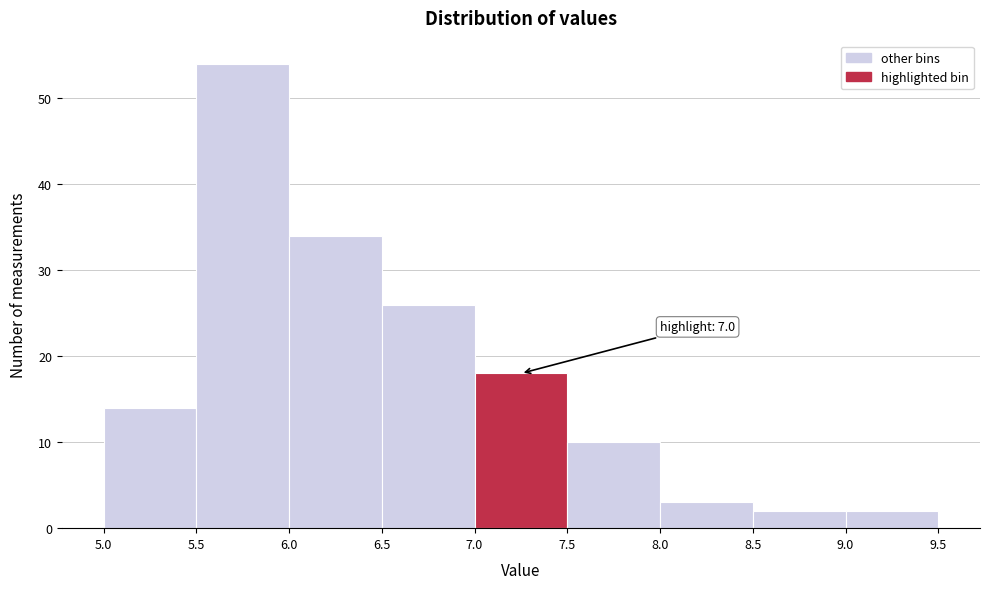

Over which range of the x-axis is the bar tallest?

5.5 to 6.0